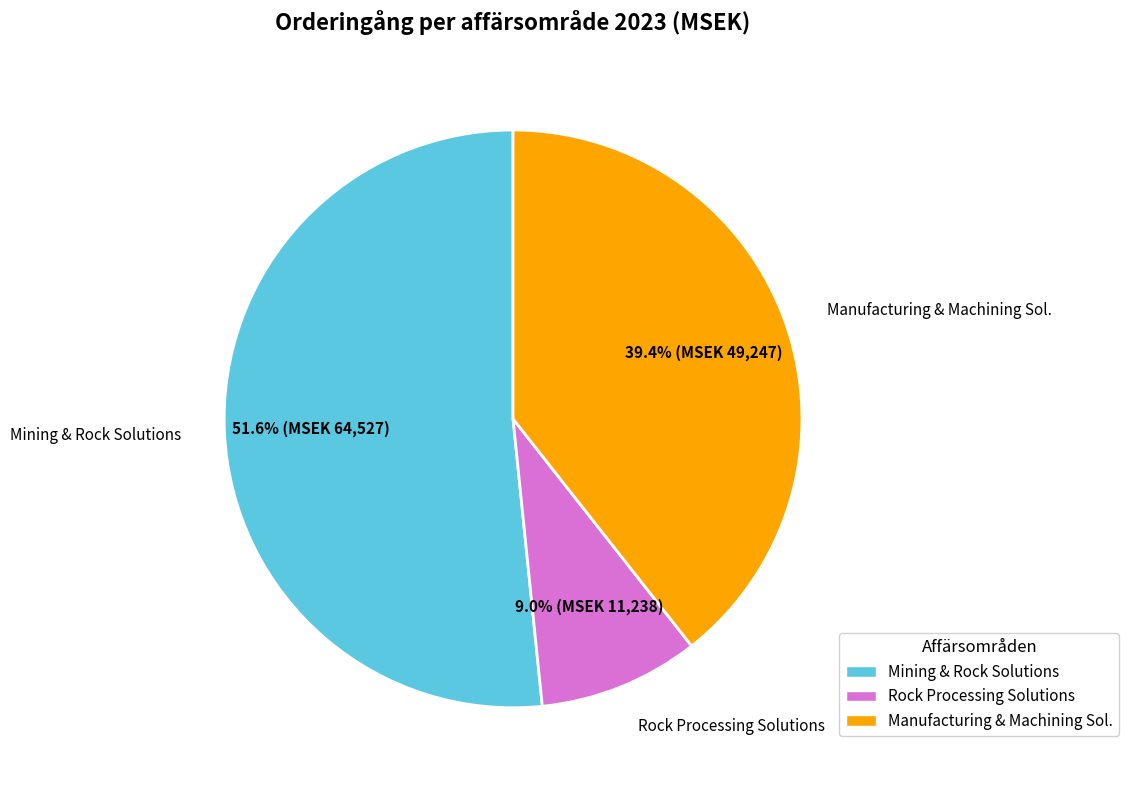

What is the smallest slice in the pie chart?

Rock Processing Solutions